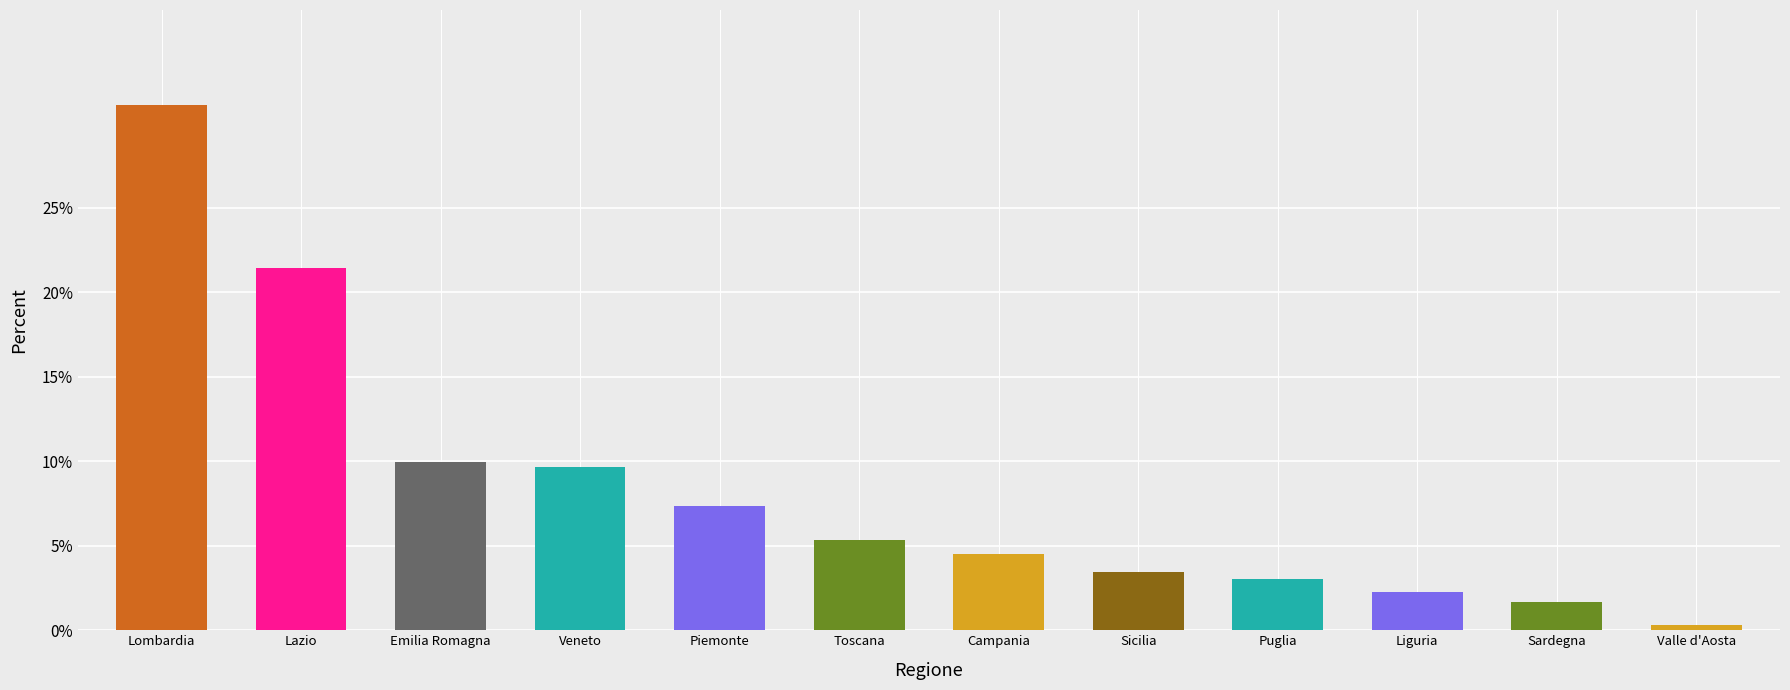

Are the bars grouped side by side (vs. stacked)?

No